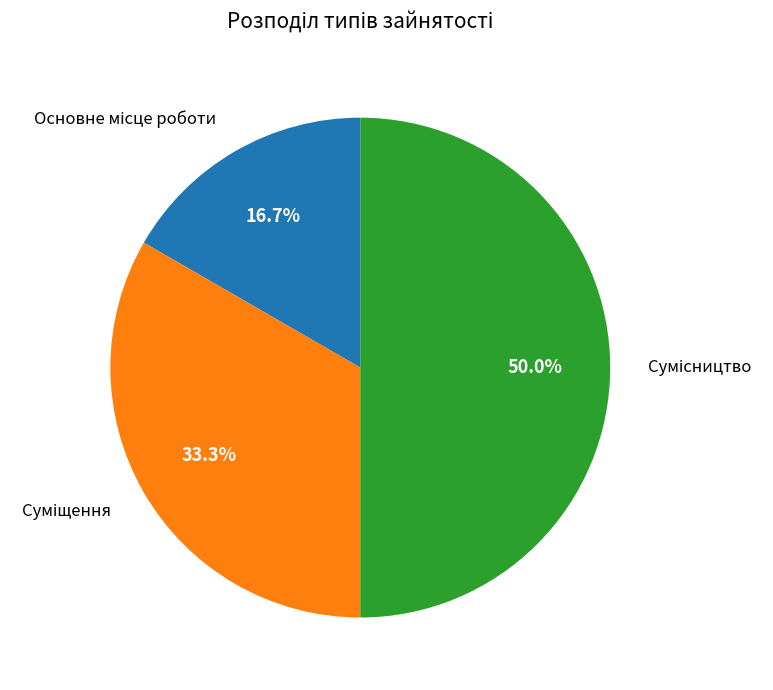

How much of the chart is everything except Сумісництво?

50.0%